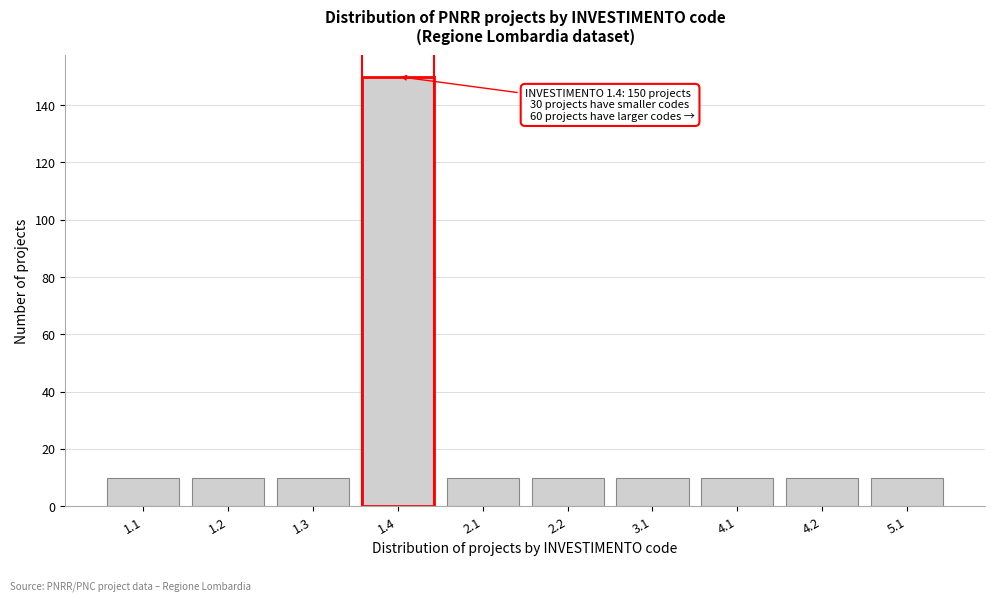

Reading left to right, list all the values displayed in this chart.

10	10	10	150	10	10	10	10	10	10